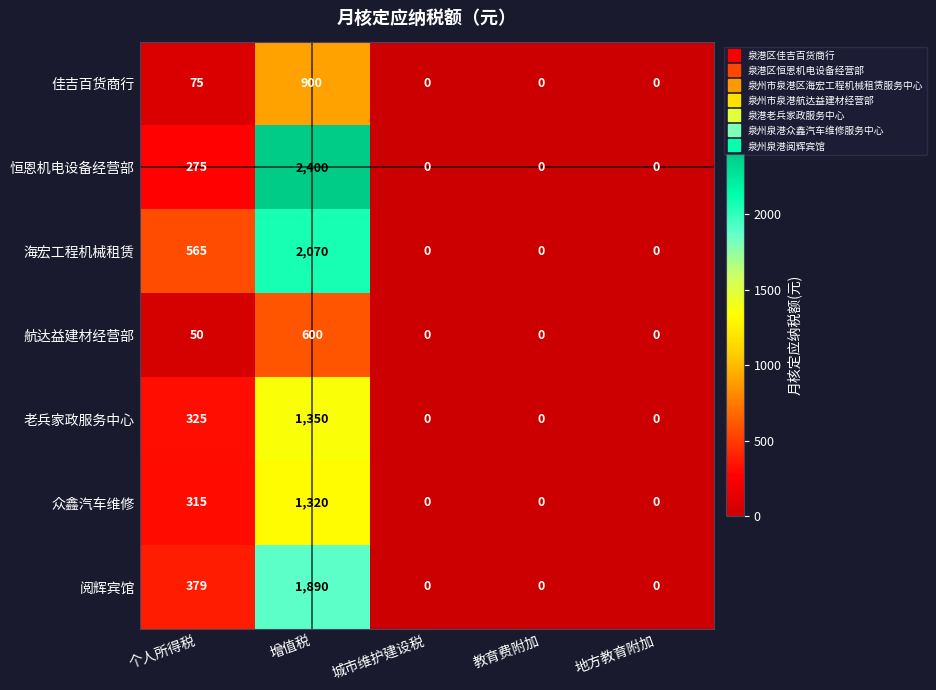

What is the average value of the 佳吉百货商行 series?

195